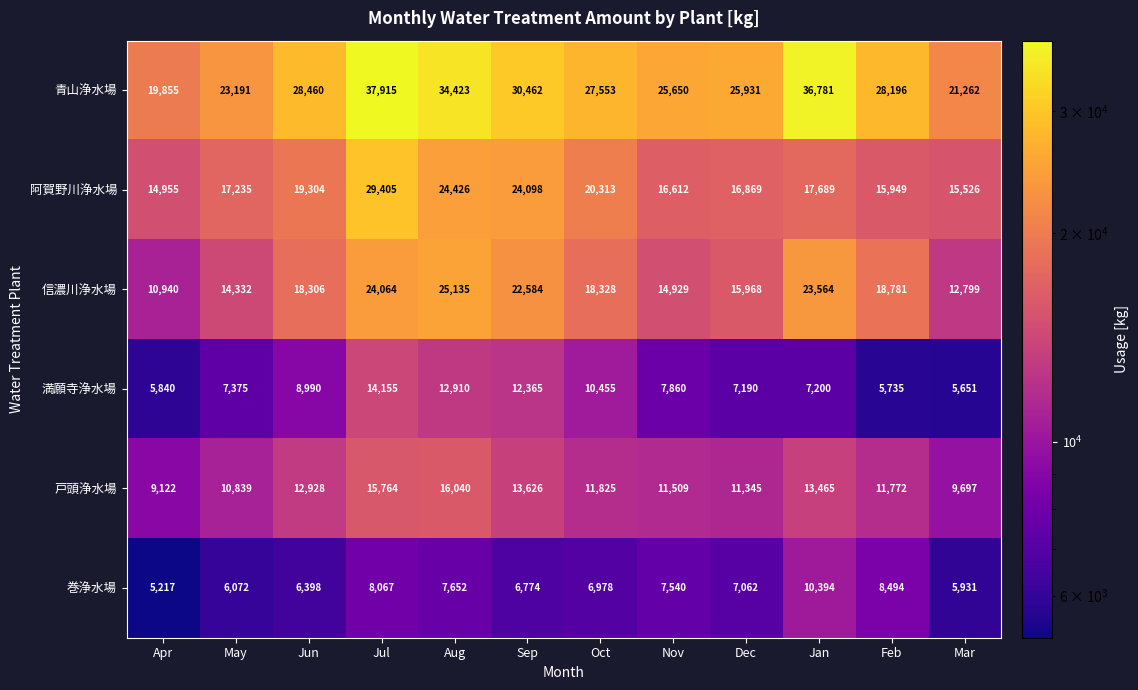

Which series has the widest spread of values?

青山浄水場